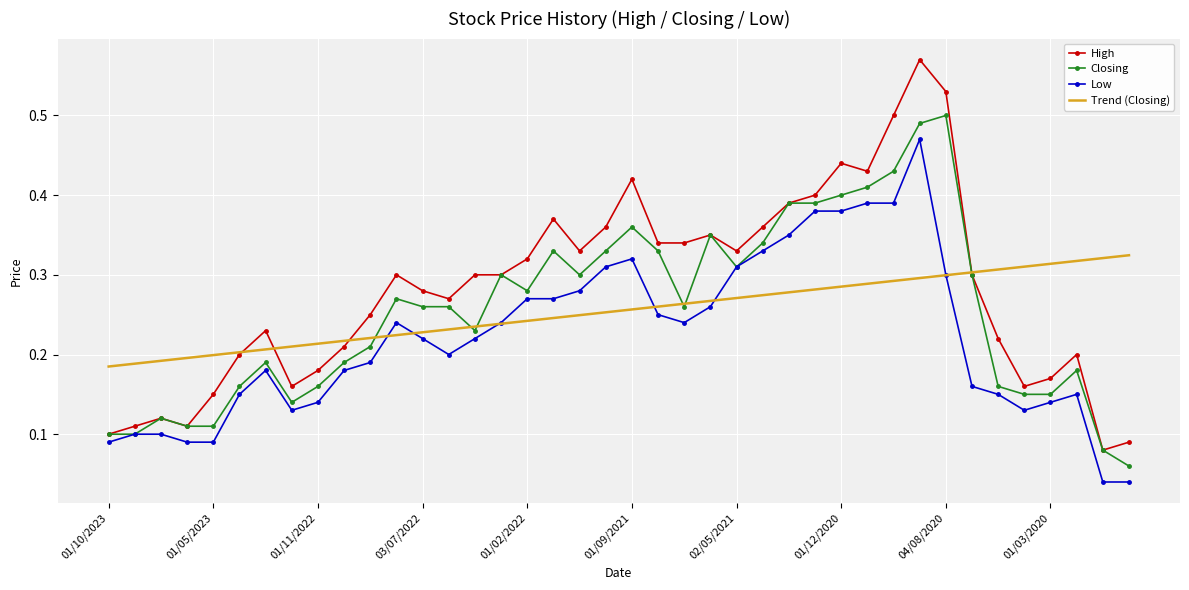

Rank the series by their maximum value, from highest to lowest.

High, Closing, Low, Trend (Closing)